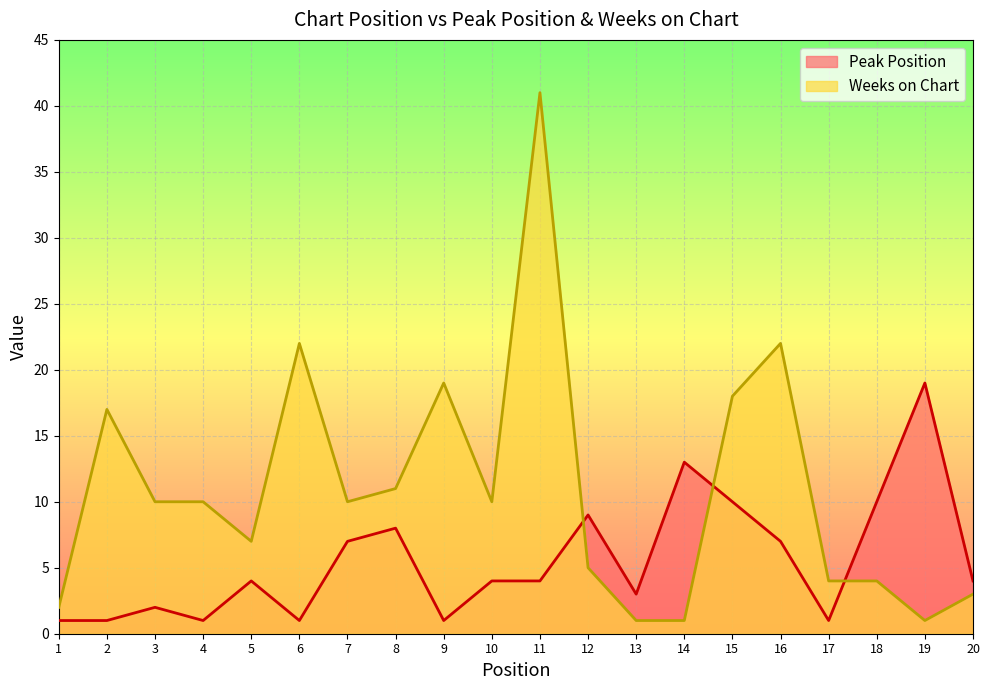

How many lines are shown in the chart?

2